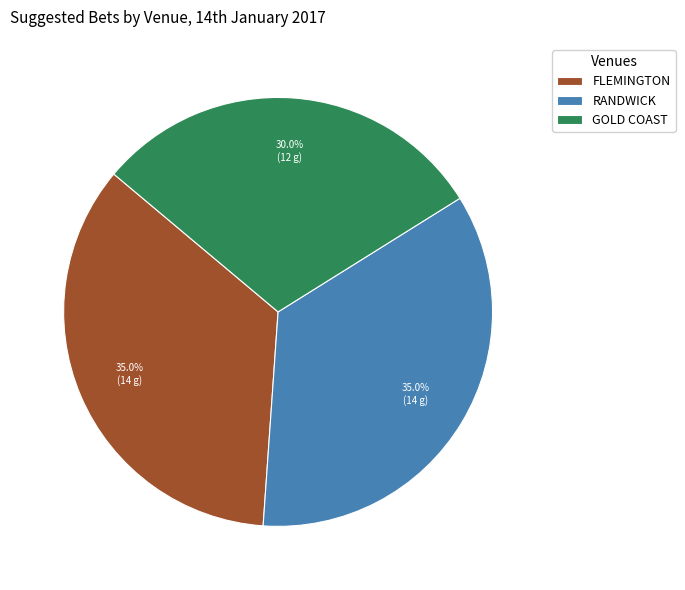

To the nearest percent, what percentage of the pie is RANDWICK?

35%